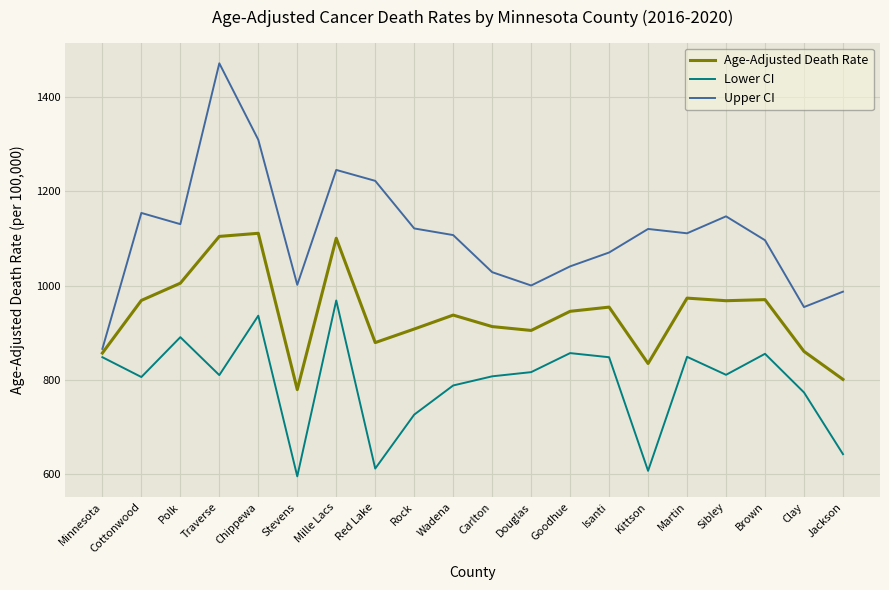

Which series has the largest range (max minus min)?

Upper CI